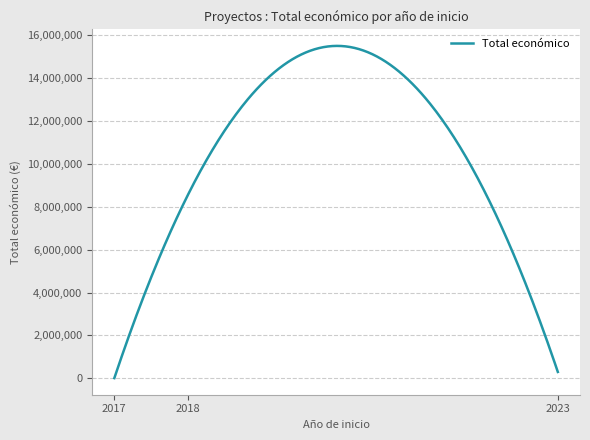

What is the greatest value displayed?

8484999